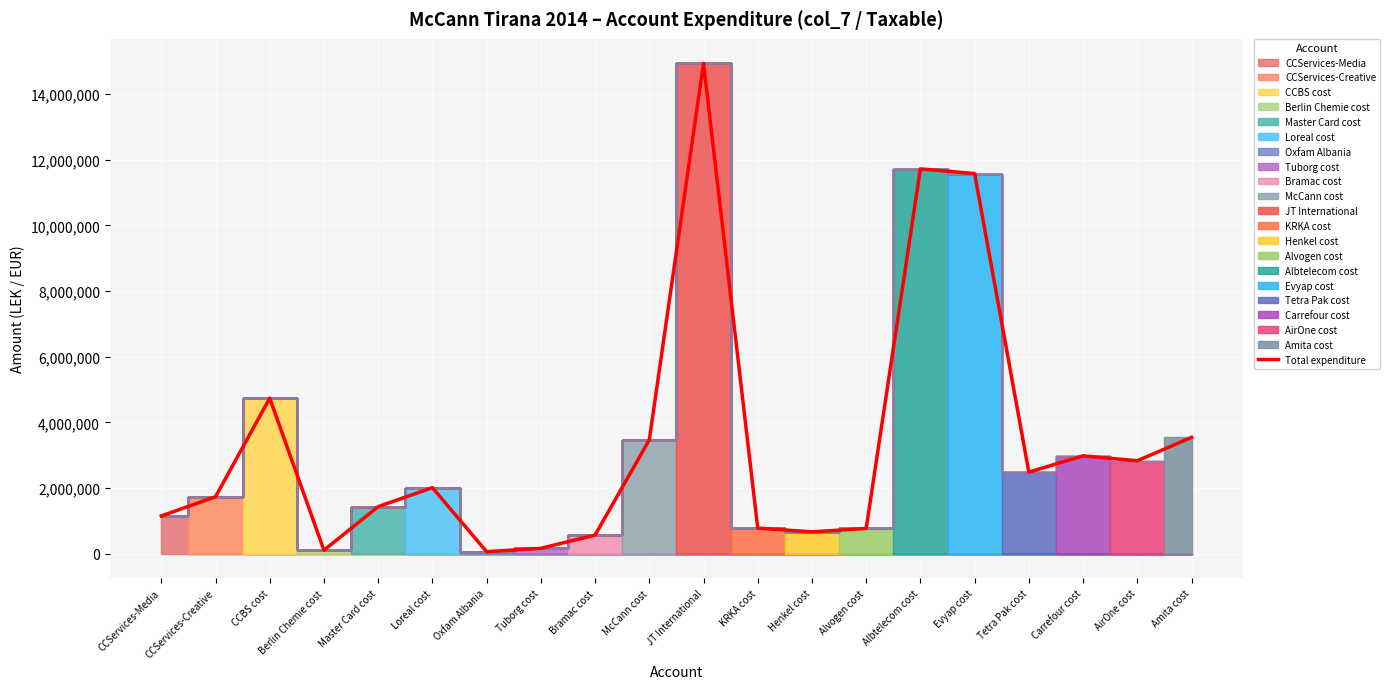

What is the difference between the maximum and minimum values?

14869345.6